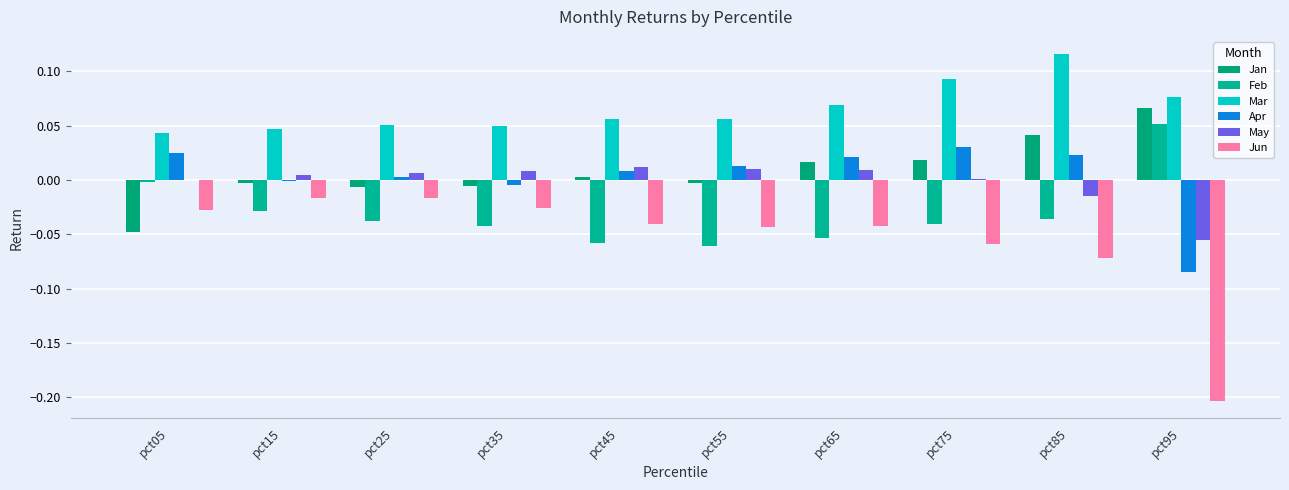

How many distinct data groups are displayed?

6